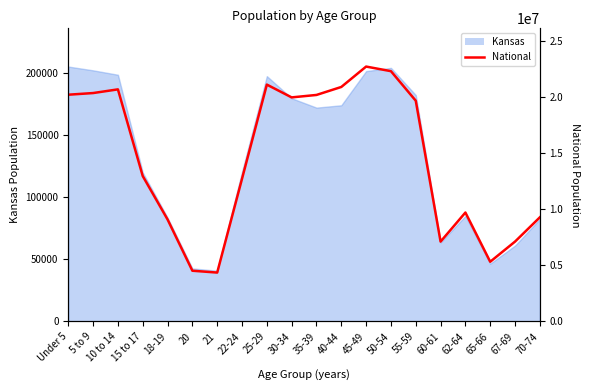

True or false: the data has more than 2 interior local peaks.

True